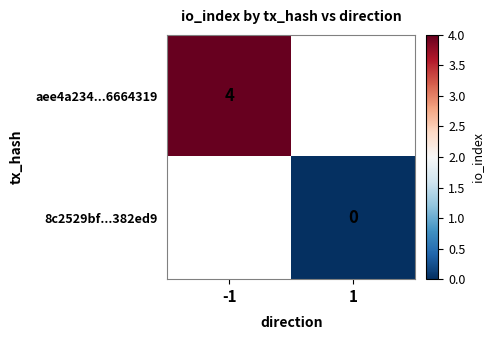

Is it true that aee4a234...6664319 equals 6 at -1?

False